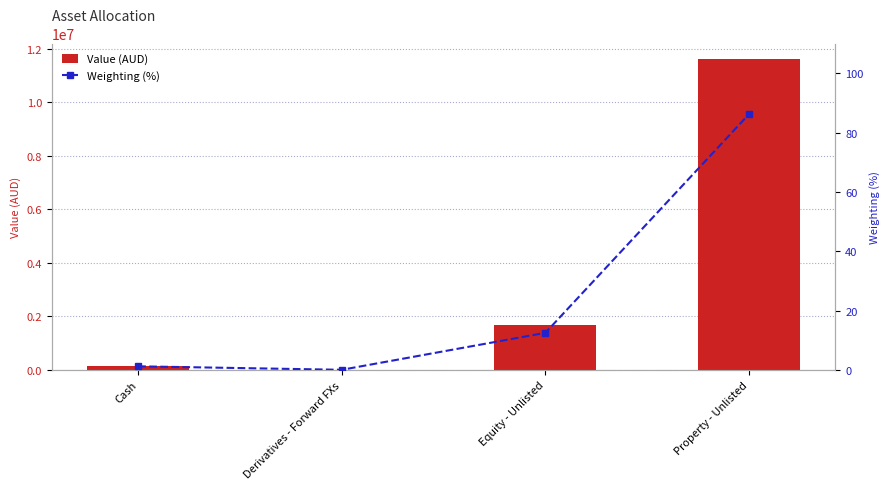

Count the number of data series in this chart.

2